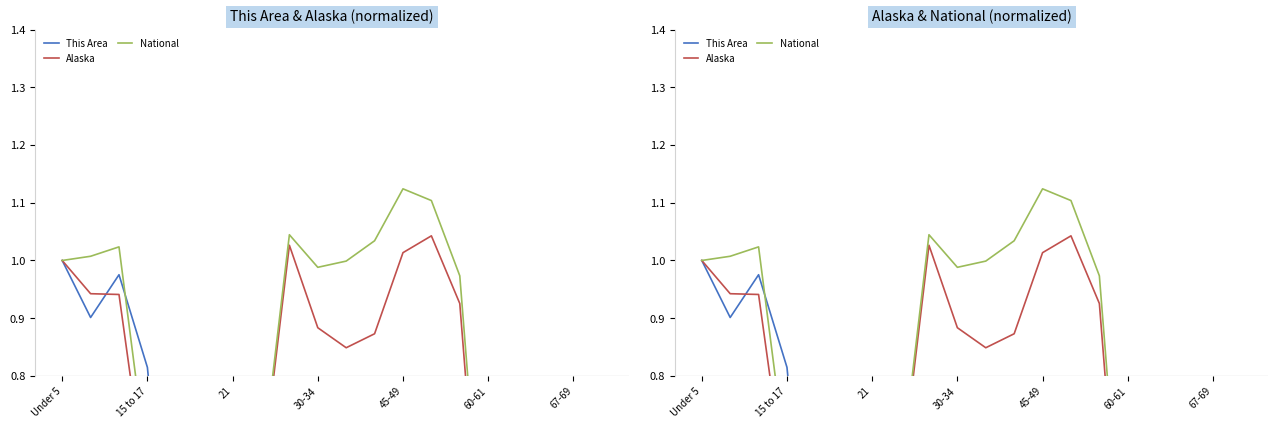

Reading right to left, what are all the values shown in this chart?

This Area: 0.2	0.1	0.0	0.2	0.1	0.4	0.3	0.3	0.6	0.3	0.5	0.4	0.4	0.1	0.2	0.3	0.8	1.0	0.9	1.0
Alaska: 0.2	0.2	0.2	0.4	0.3	0.9	1.0	1.0	0.9	0.8	0.9	1.0	0.6	0.2	0.2	0.4	0.6	0.9	0.9	1.0
National: 0.5	0.4	0.3	0.5	0.4	1.0	1.1	1.1	1.0	1.0	1.0	1.0	0.6	0.2	0.2	0.4	0.6	1.0	1.0	1.0